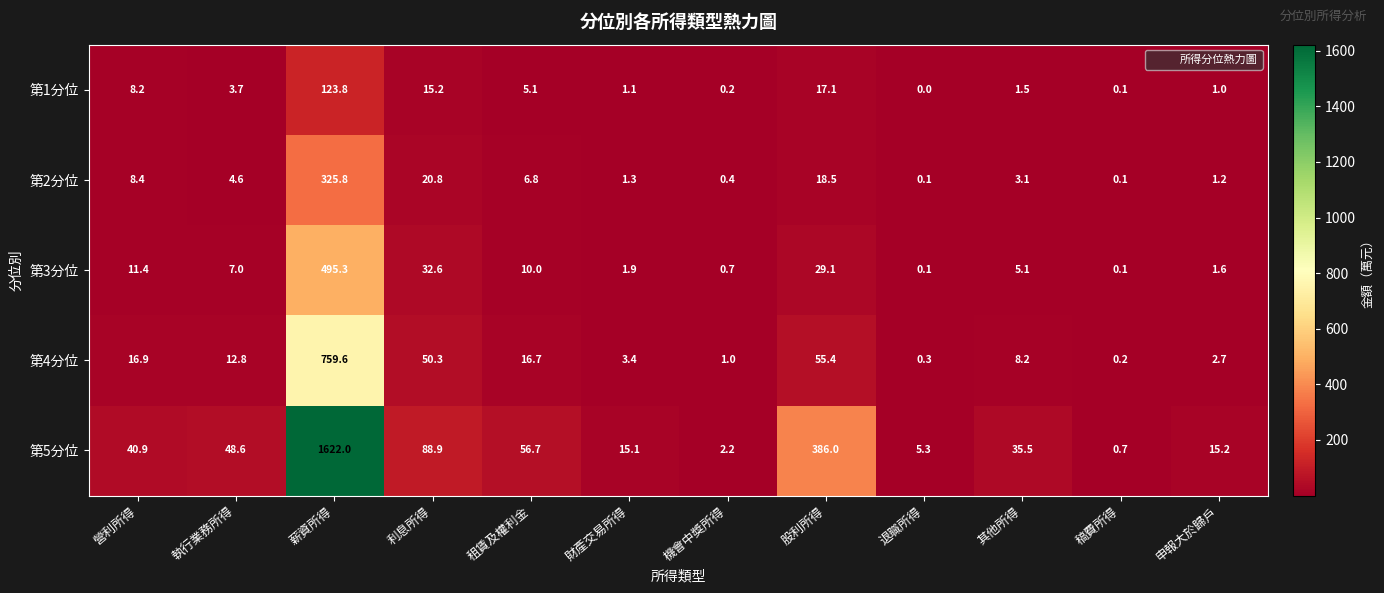

Which label corresponds to the largest value in the chart?

薪資所得